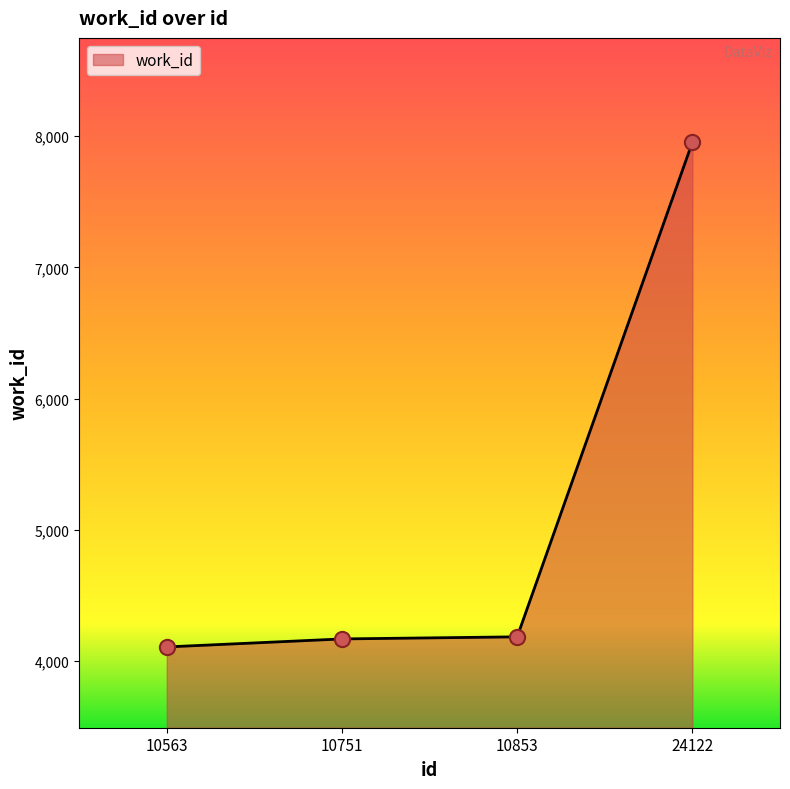

Between 10853 and 24122, which is larger?

24122